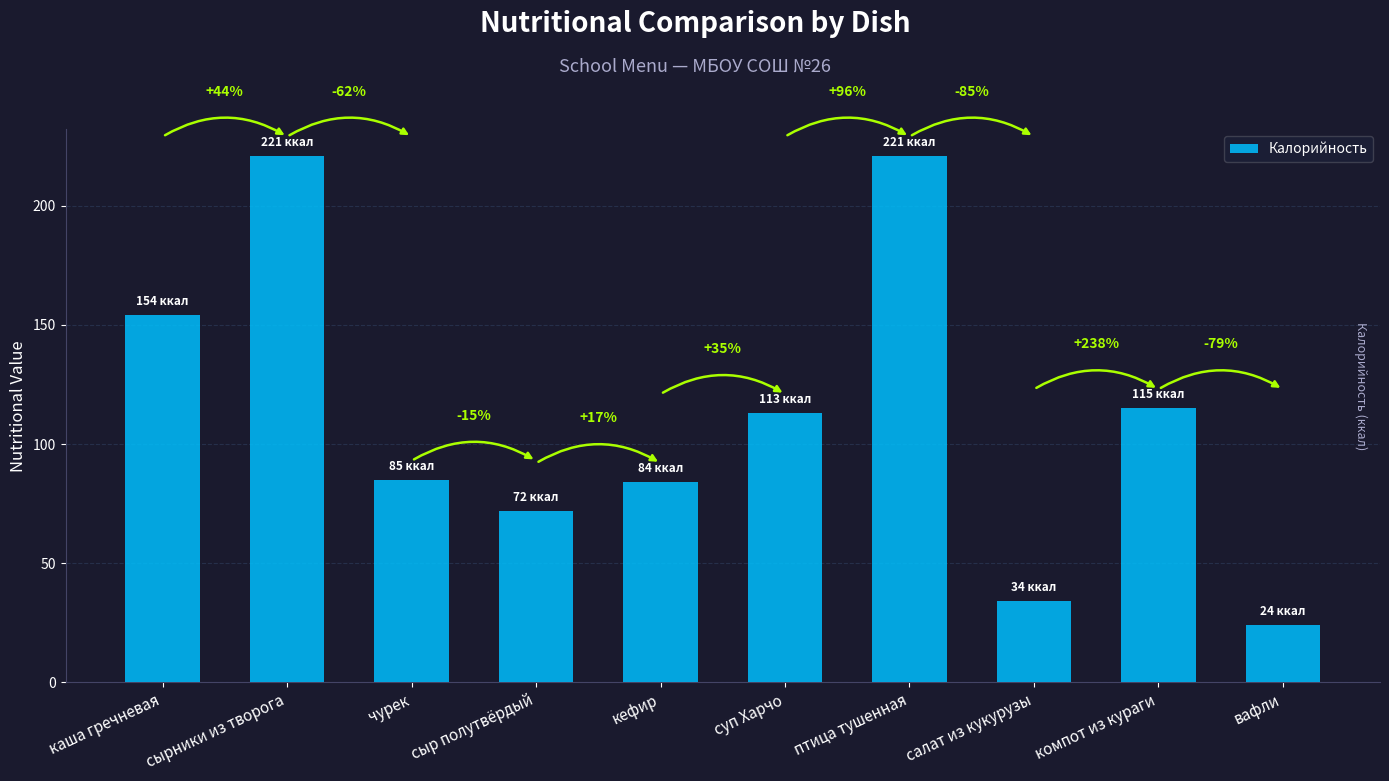

How many bars are there in total?

10